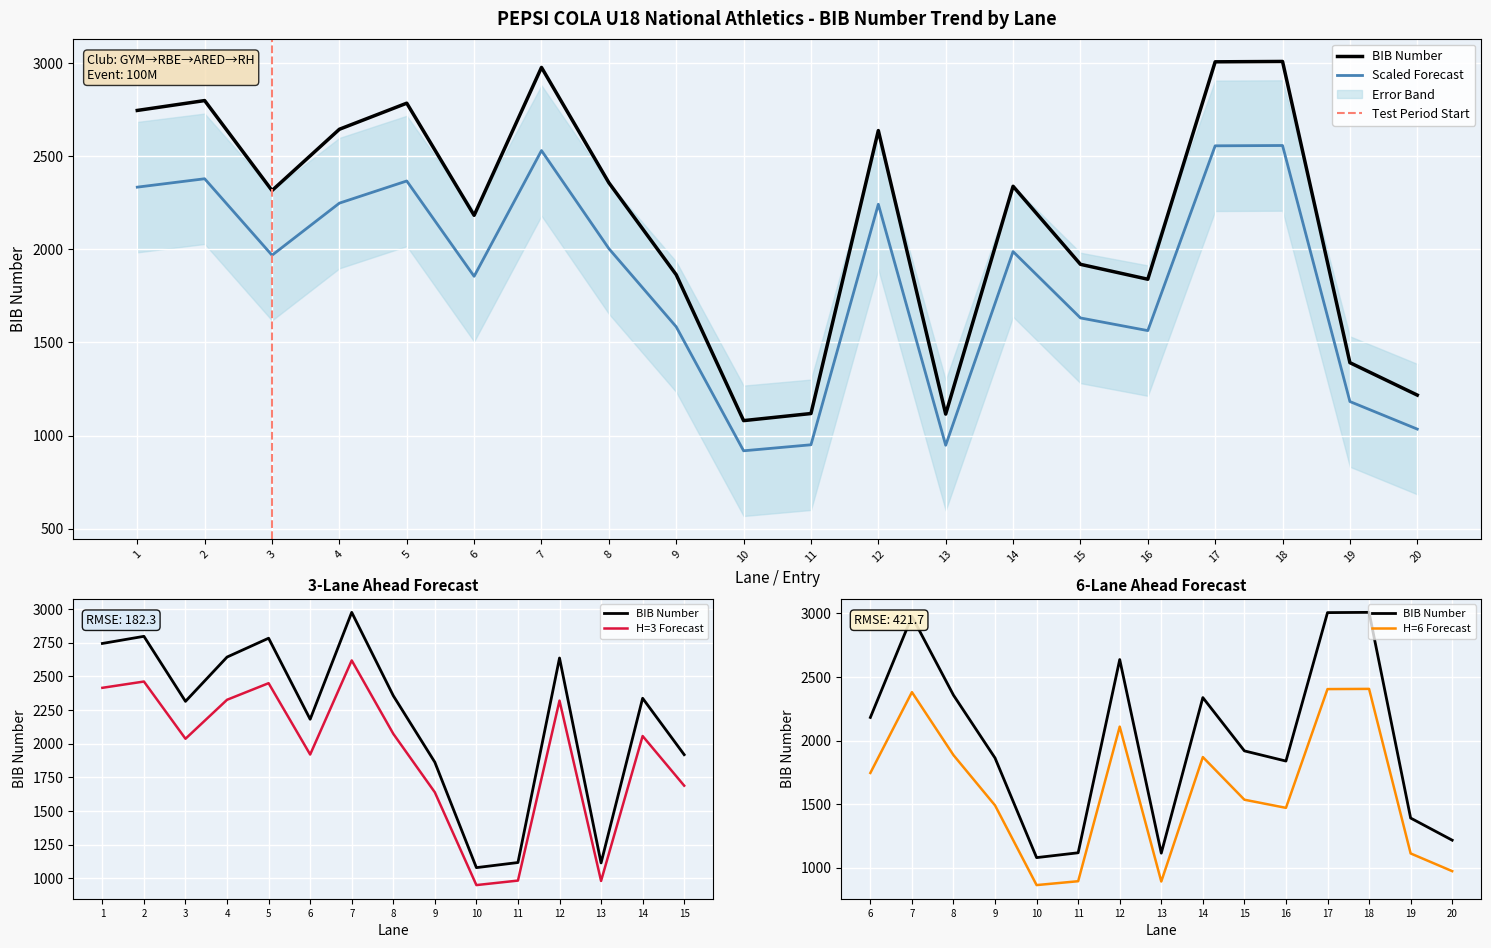

What is the sum of all values?

43332